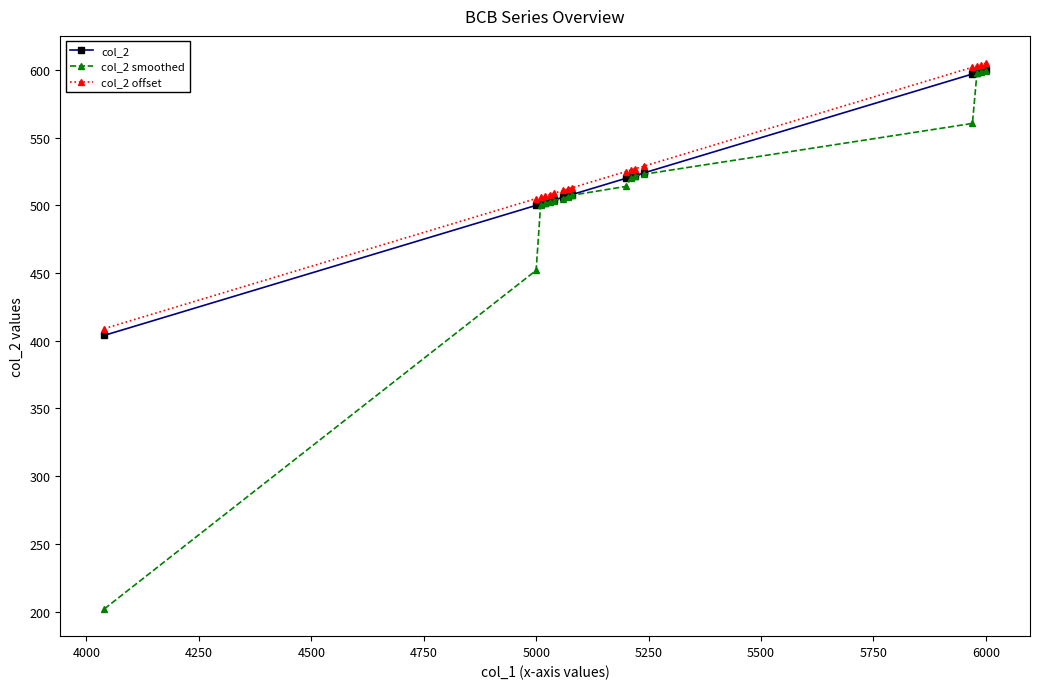

Is this an area chart (filled region under the line)?

No